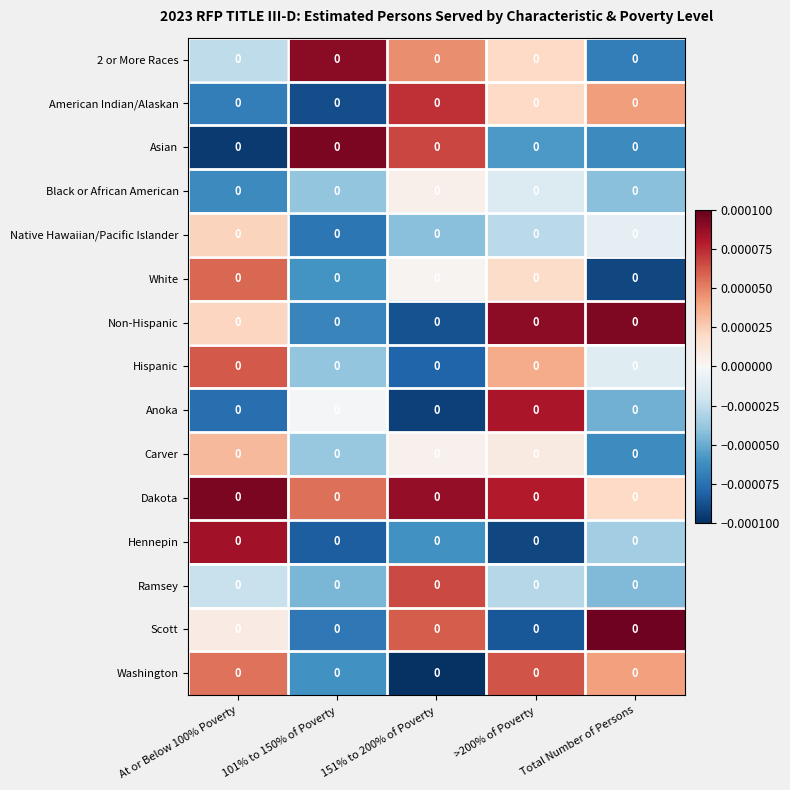

The Hennepin series shows -0.0 at >200% of Poverty. True or false?

True